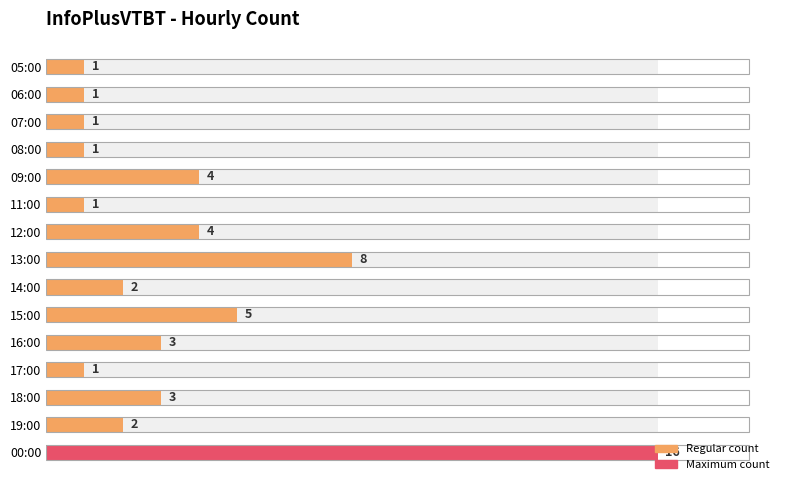

Reading left to right, transcribe all the data shown in this chart.

1	1	1	1	4	1	4	8	2	5	3	1	3	2	16